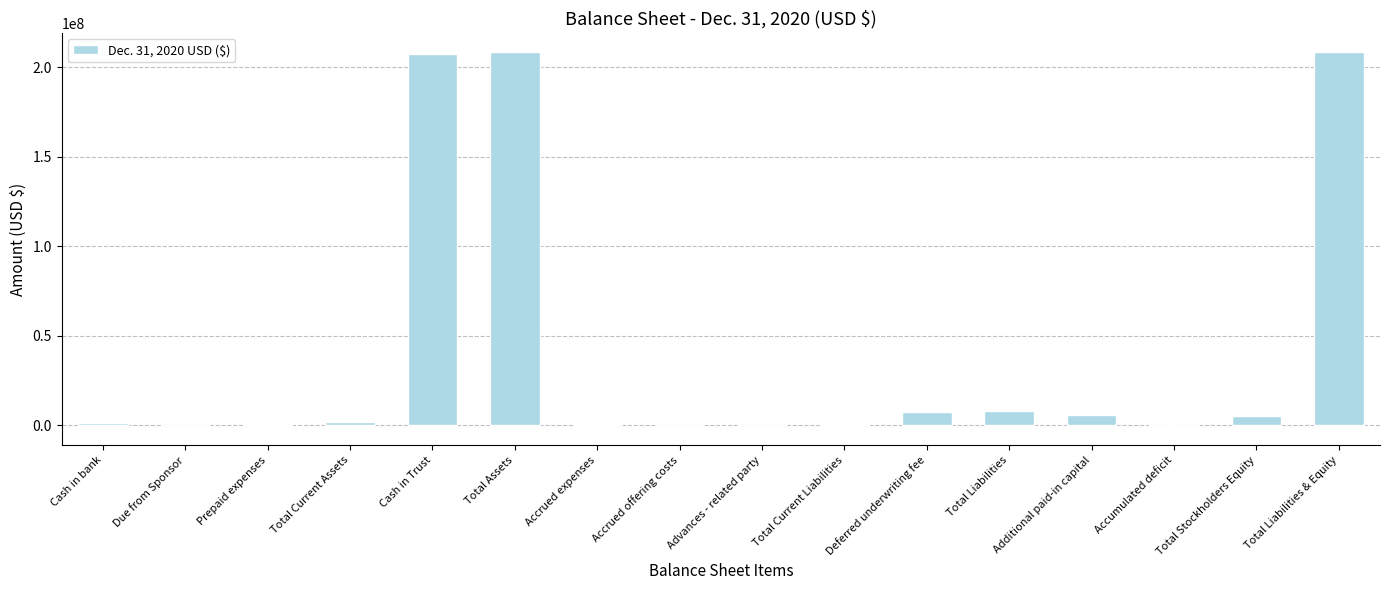

Between Total Liabilities & Equity and Prepaid expenses, which is larger?

Total Liabilities & Equity